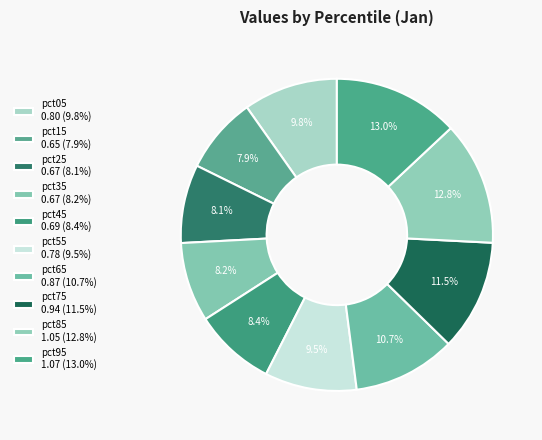

What is the change in value from pct05 to pct85?

+0.2